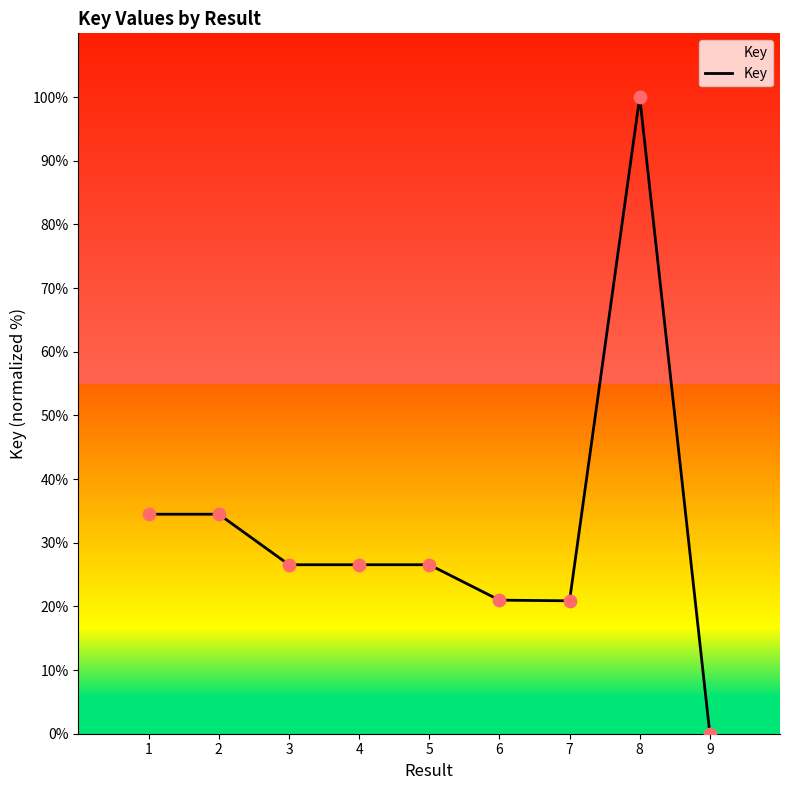

Between 5 and 6, which is larger?

5